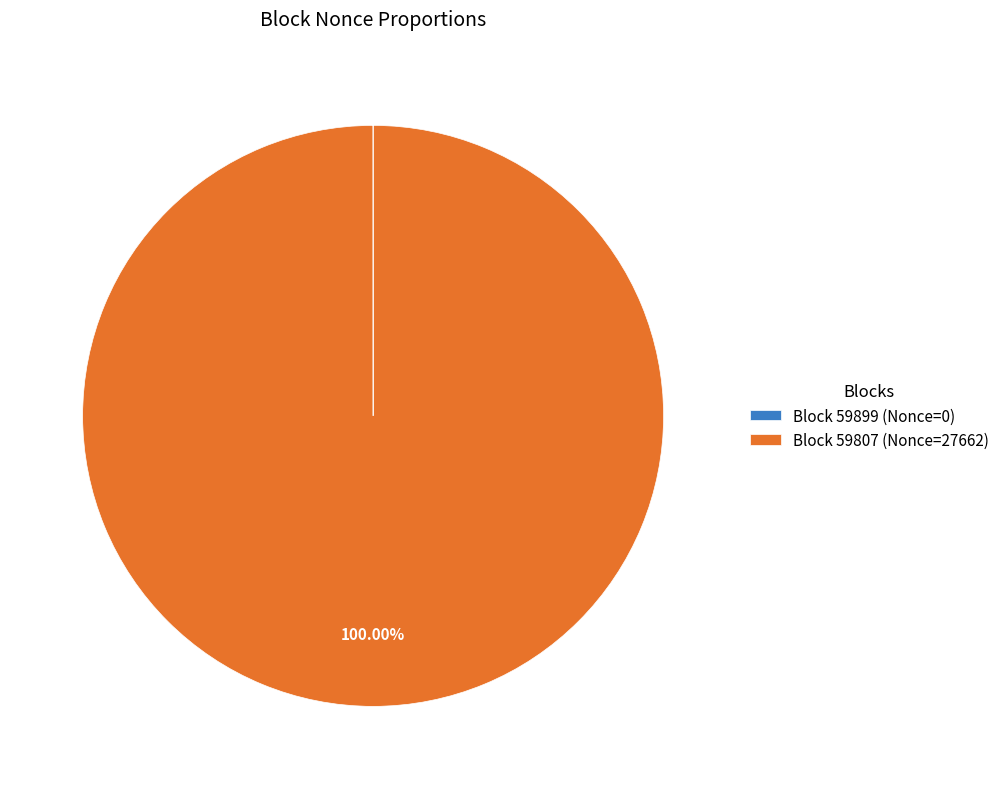

Which category accounts for the majority?

Block 59807 (Nonce=27662)